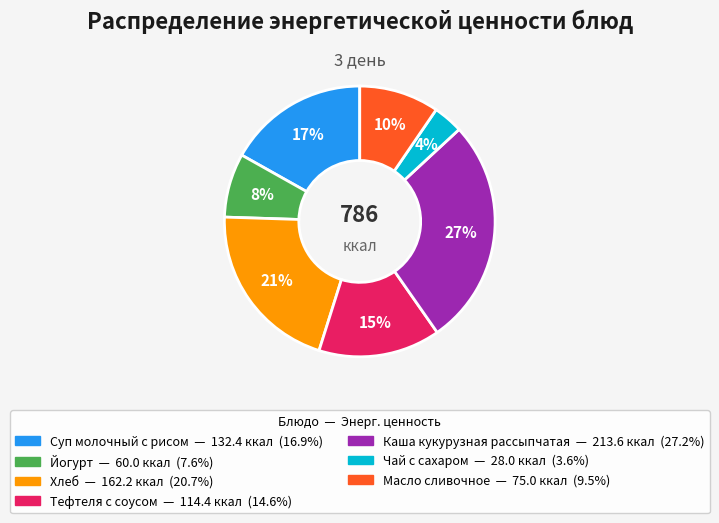

Is the sum of Чай с сахаром and Масло сливочное greater than half?

No